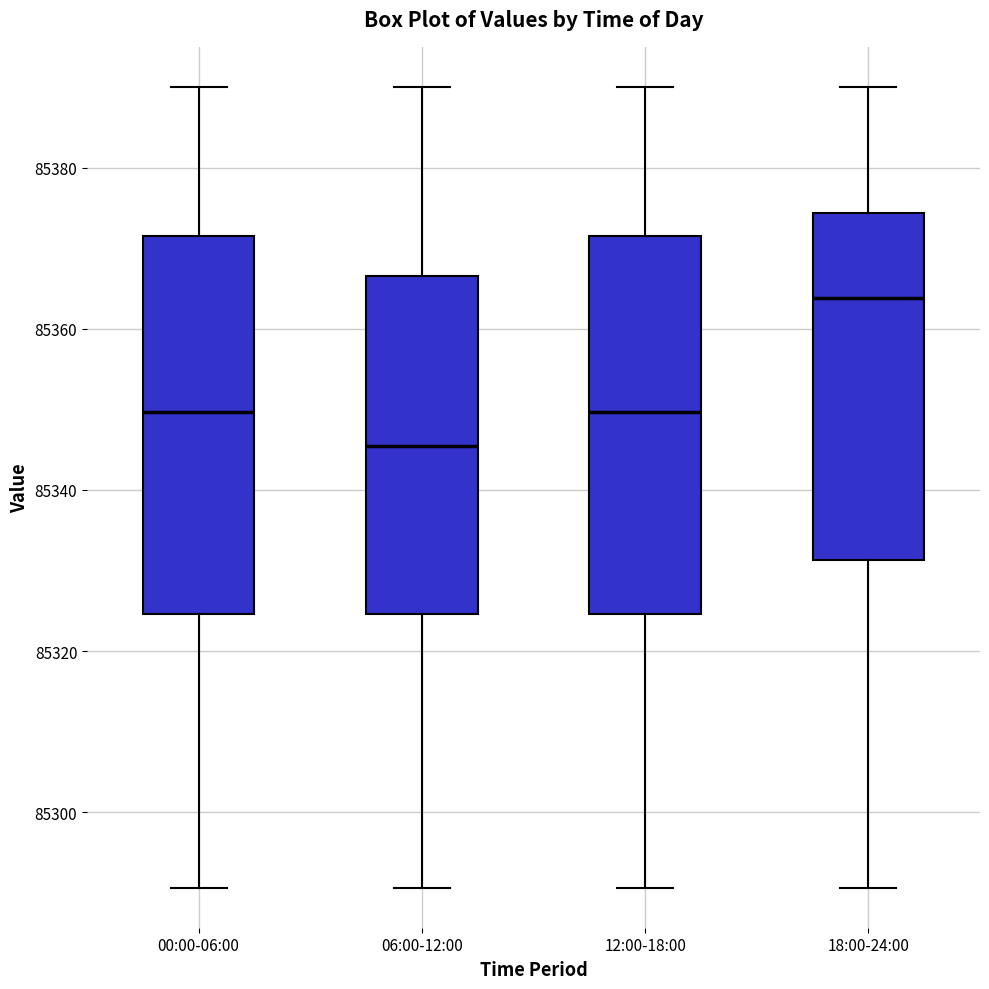

Where is the lower edge of the box for 00:00-06:00 on the y-axis? The values are not printed on the chart, so give them approximately, as read against the axis.

85324